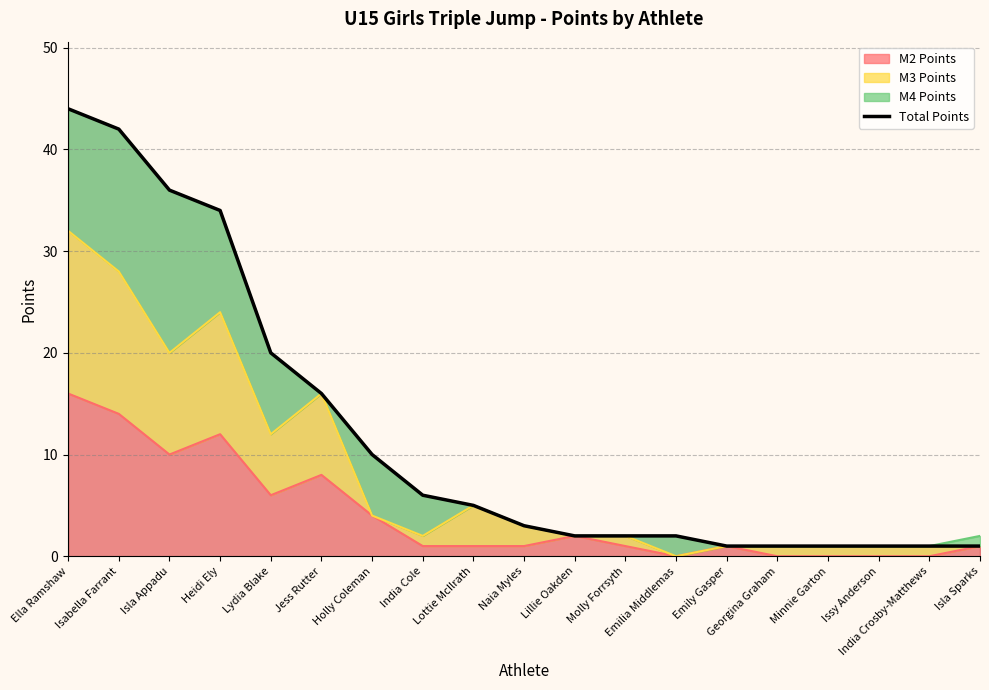

How many values exceed 3?

9